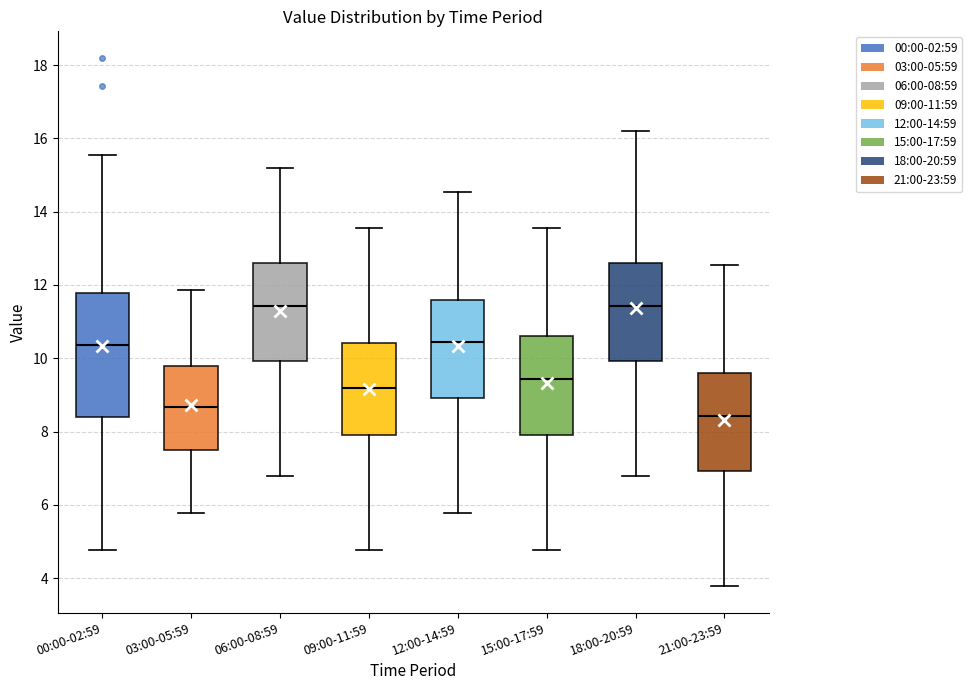

Where does the median line of the box for 09:00-11:59 sit on the y-axis? The values are not printed on the chart, so give them approximately, as read against the axis.

9.2